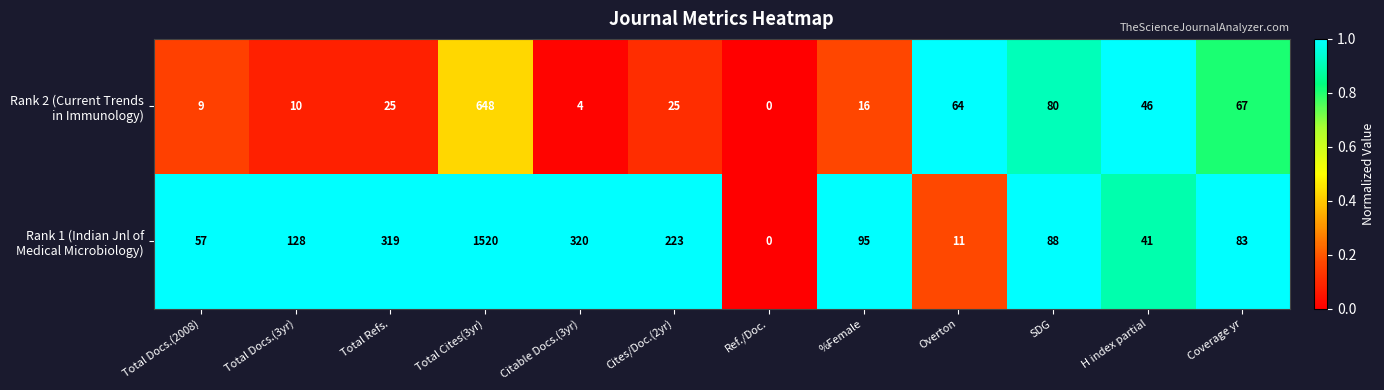

What is the difference between the highest and lowest values at Total Cites(3yr)?

872